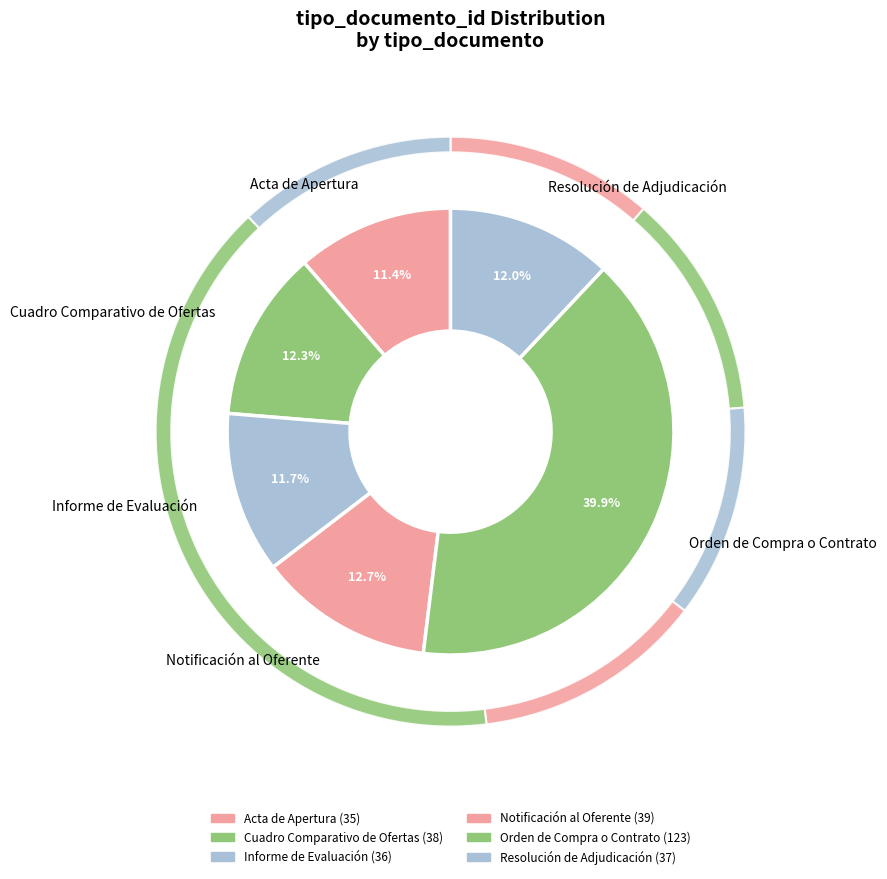

What percentage do Acta de Apertura and Cuadro Comparativo de Ofertas together represent?

23.7%